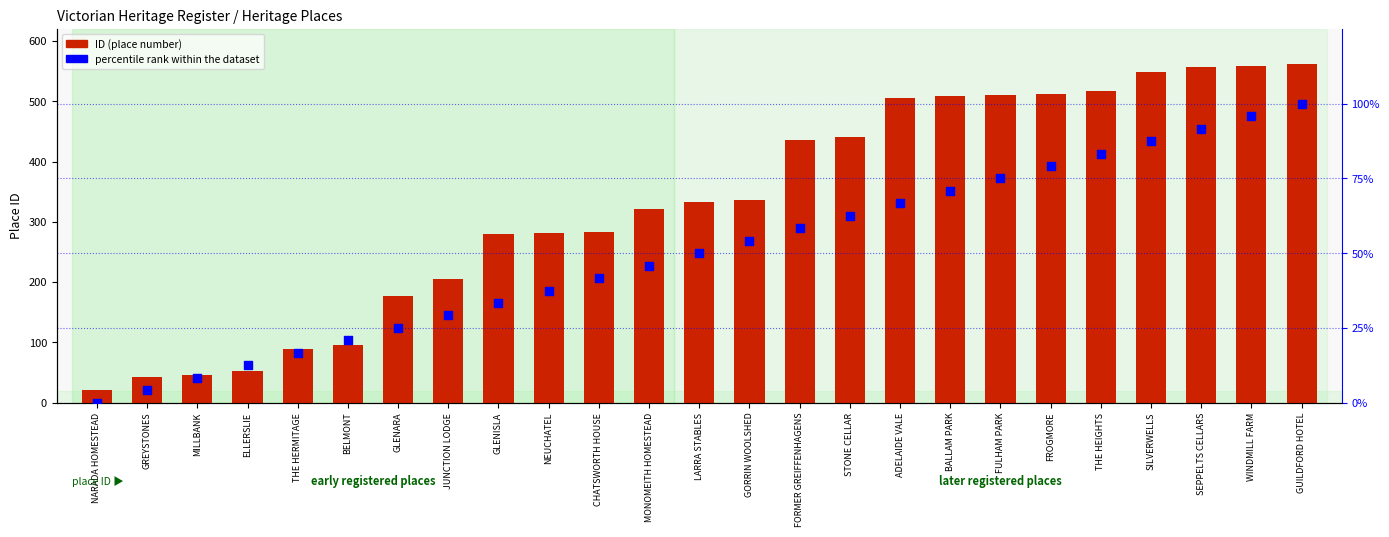

Which series has the largest total across all categories?

ID (place number)